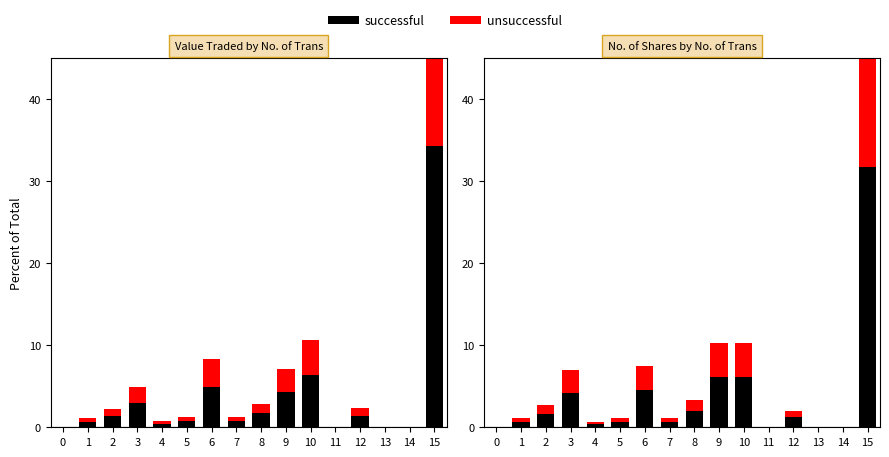

True or false: unsuccessful has a value of 0.5 at 1.

True